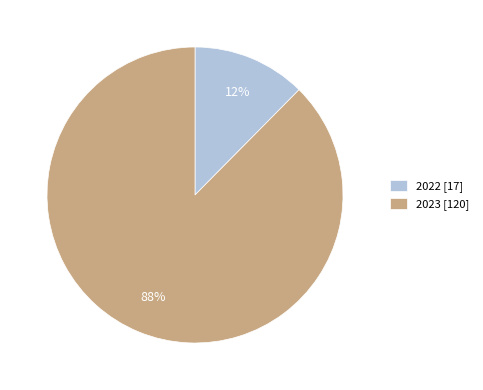

To the nearest percent, what is the average slice percentage?

50%